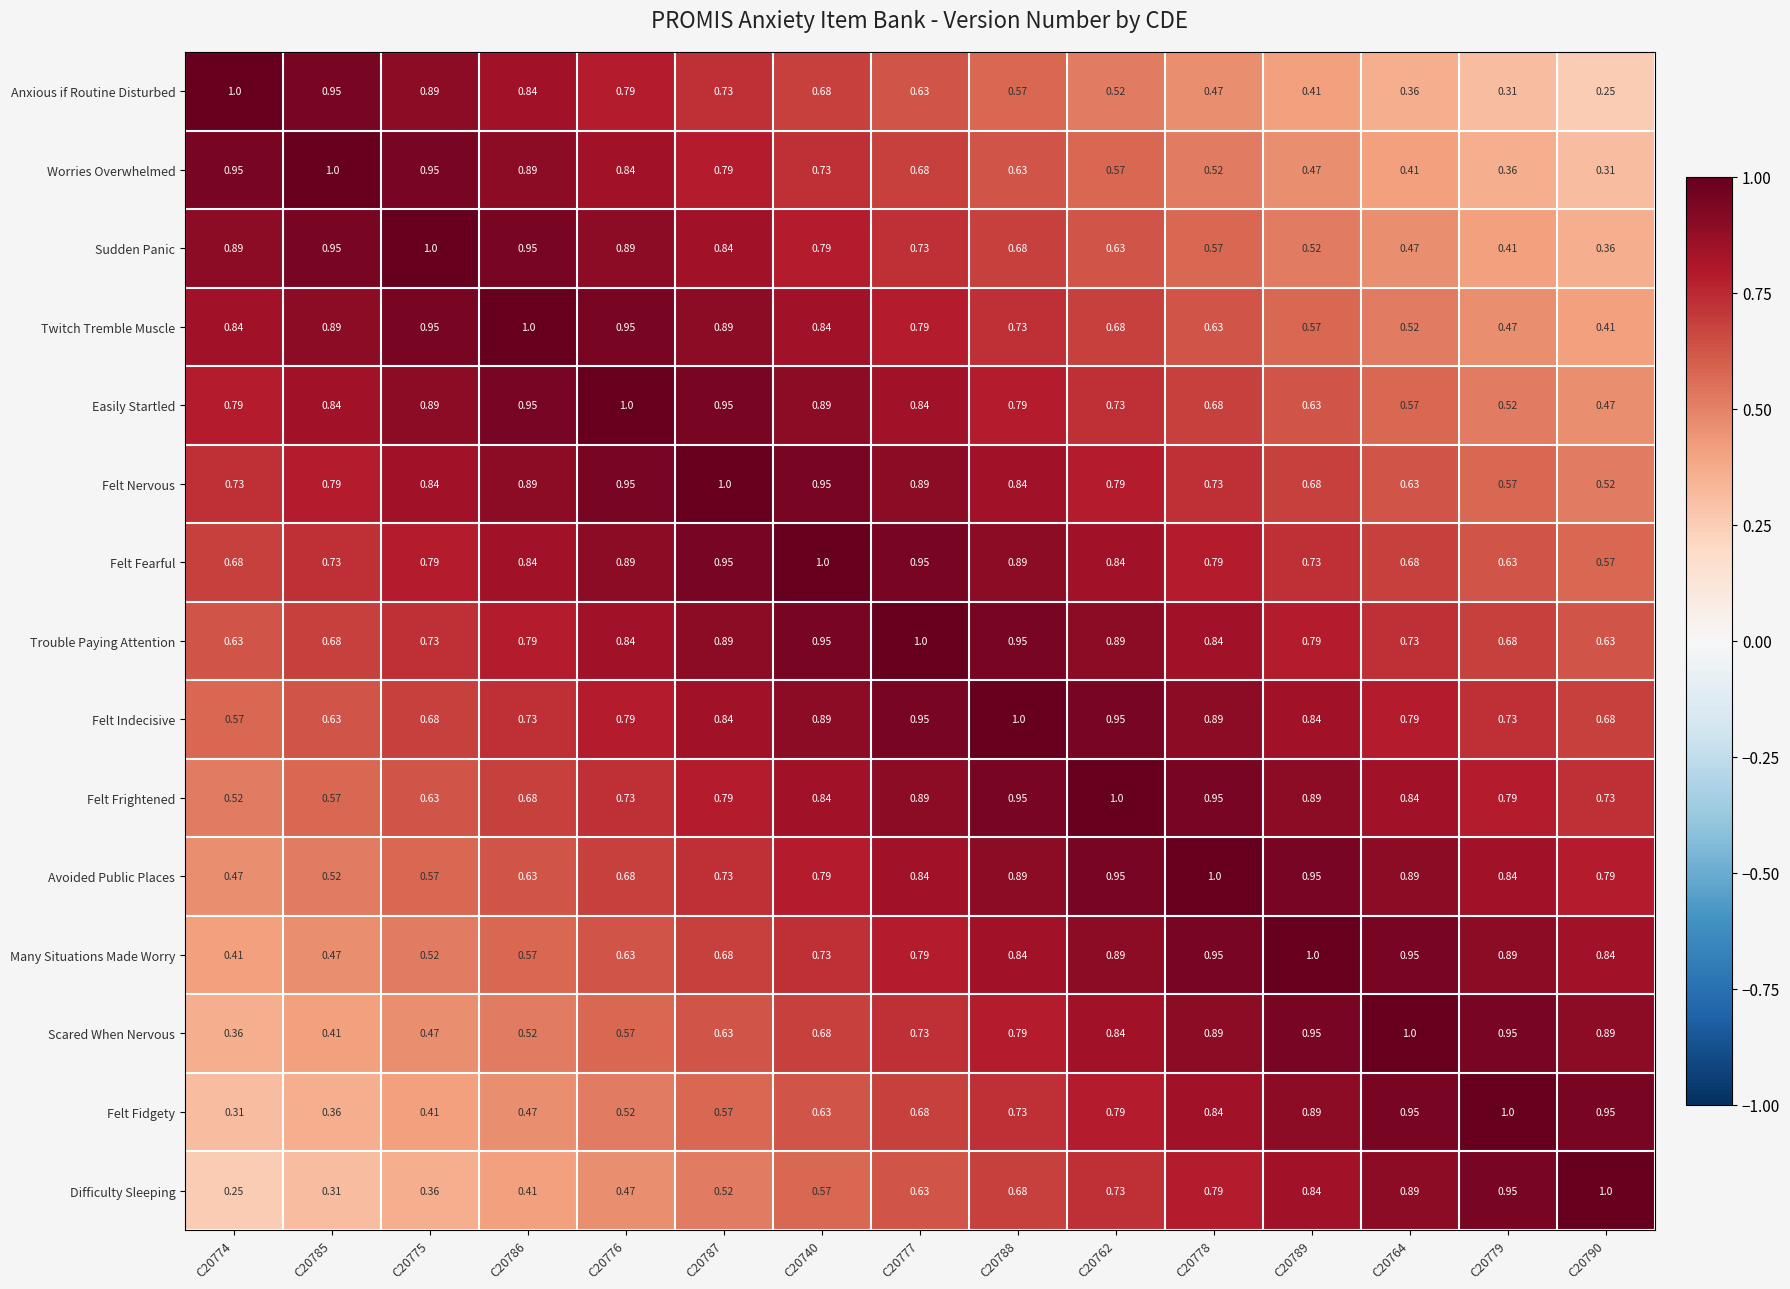

Is the value of Many Situations Made Worry at C20787 greater than the value of Felt Nervous at C20787?

No